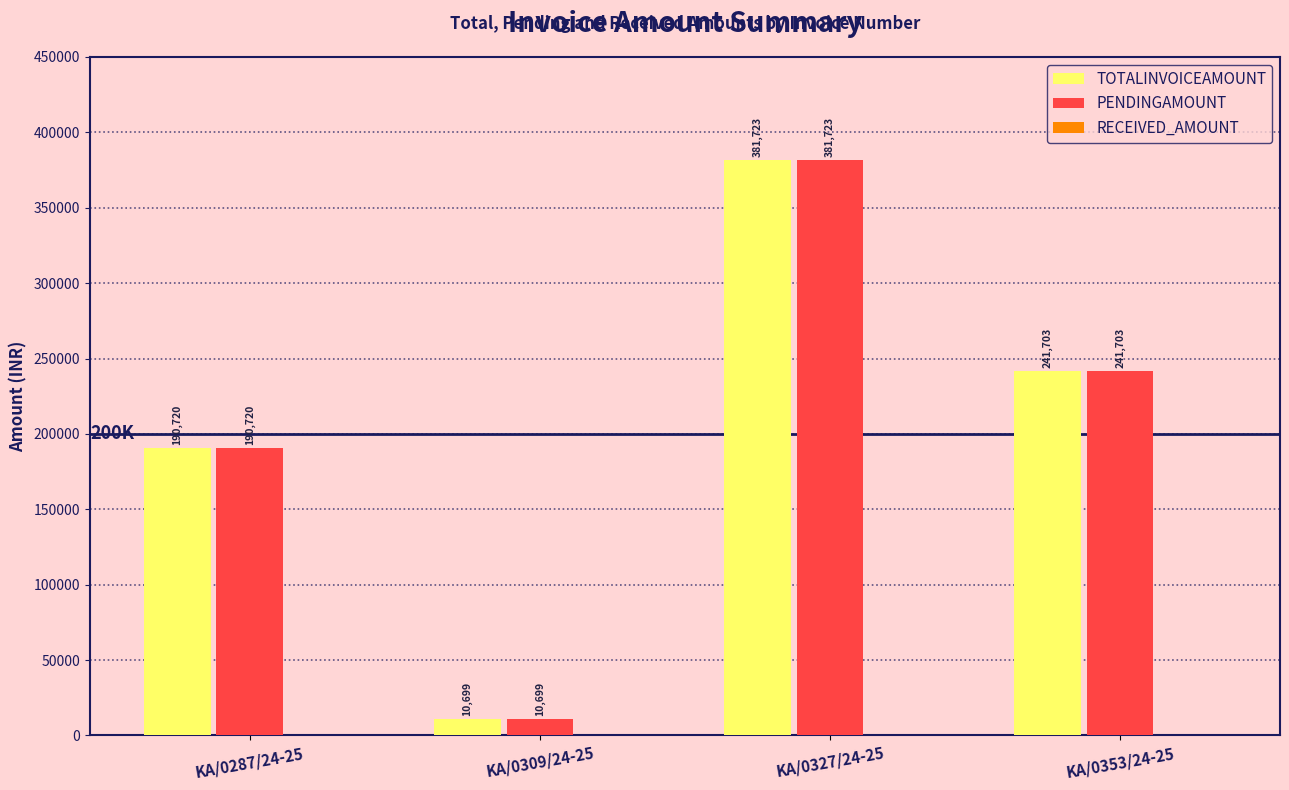

At how many categories does at least one series exceed 298023?

1